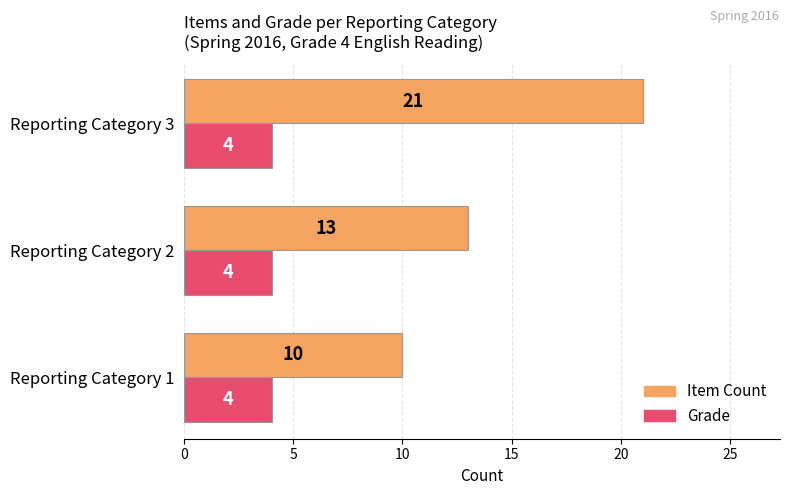

At which label is Item Count closest to 15?

Reporting Category 2